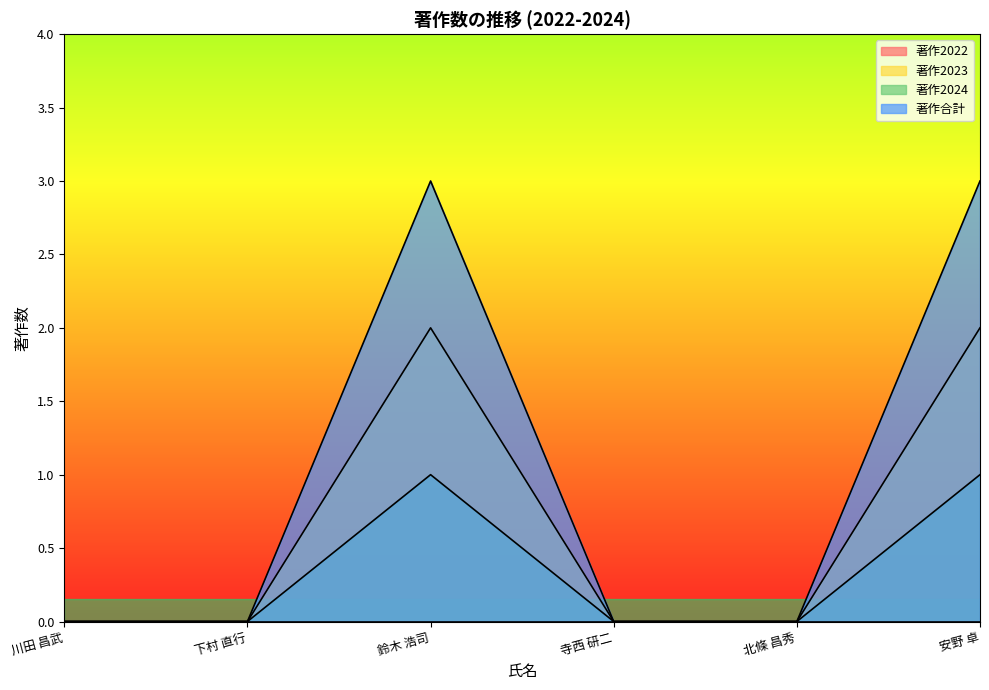

What is the sum of all 著作2023 values?

4